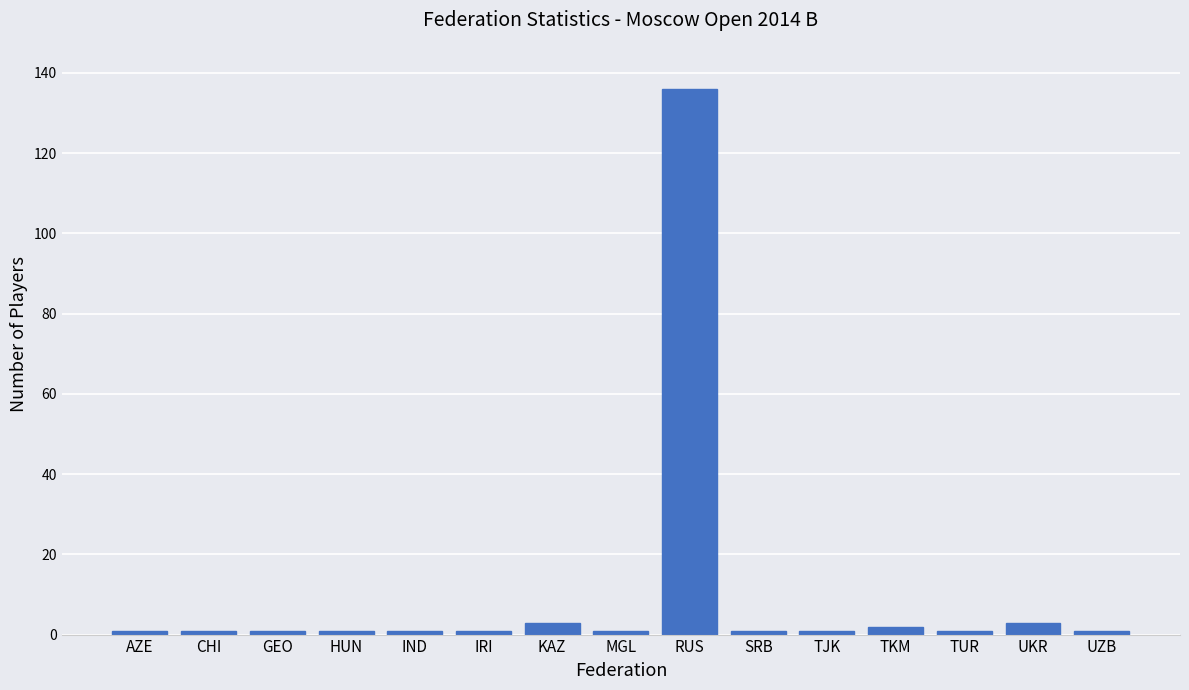

Approximately how many times larger is the value at RUS compared to KAZ?

45.3